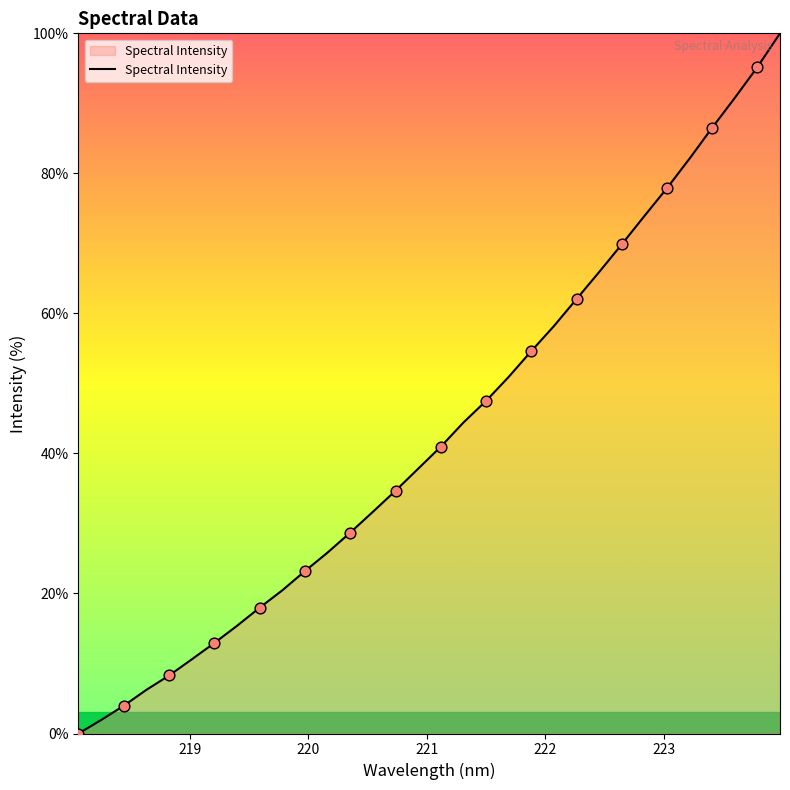

What is the difference between the maximum and minimum values?

100.0